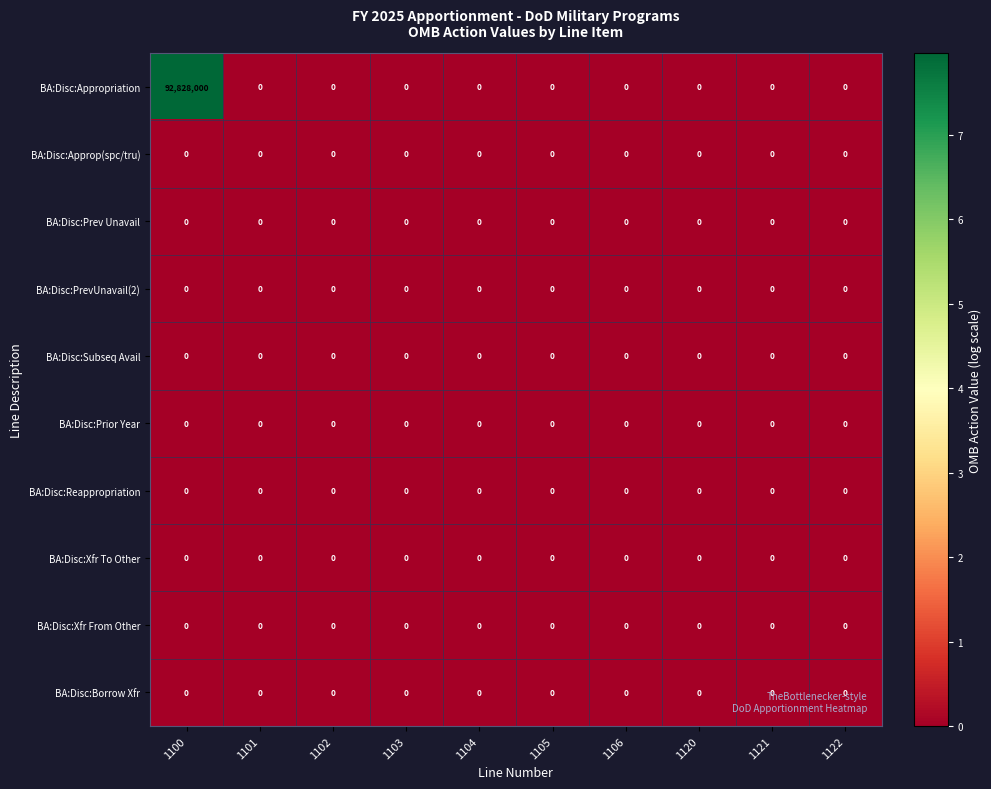

Which series has the widest spread of values?

BA:Disc:Appropriation